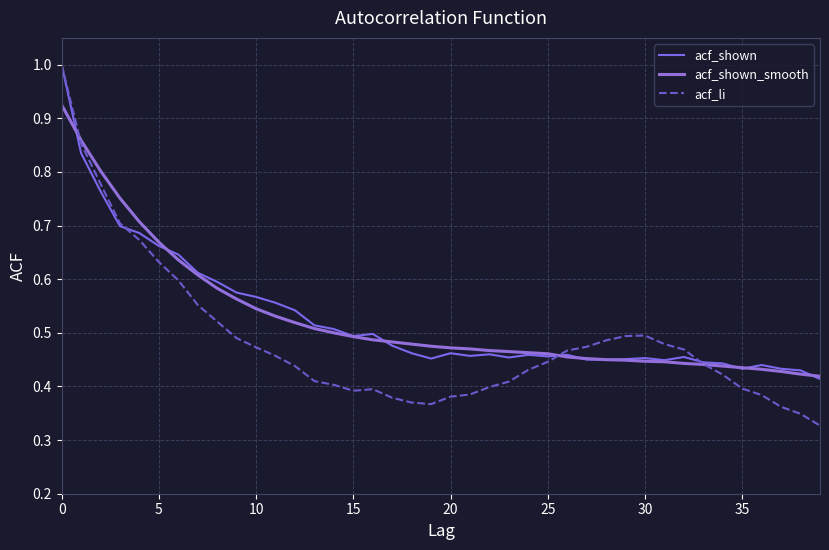

At how many categories does at least one series exceed 0?

40